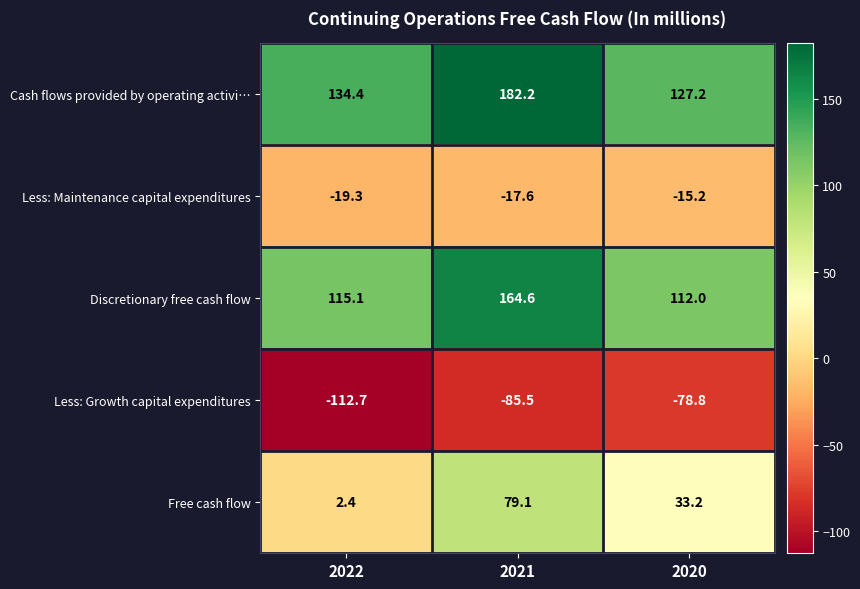

At 2021, list the series in order from largest to smallest.

Cash flows provided by operating activi…, Discretionary free cash flow, Free cash flow, Less: Maintenance capital expenditures, Less: Growth capital expenditures